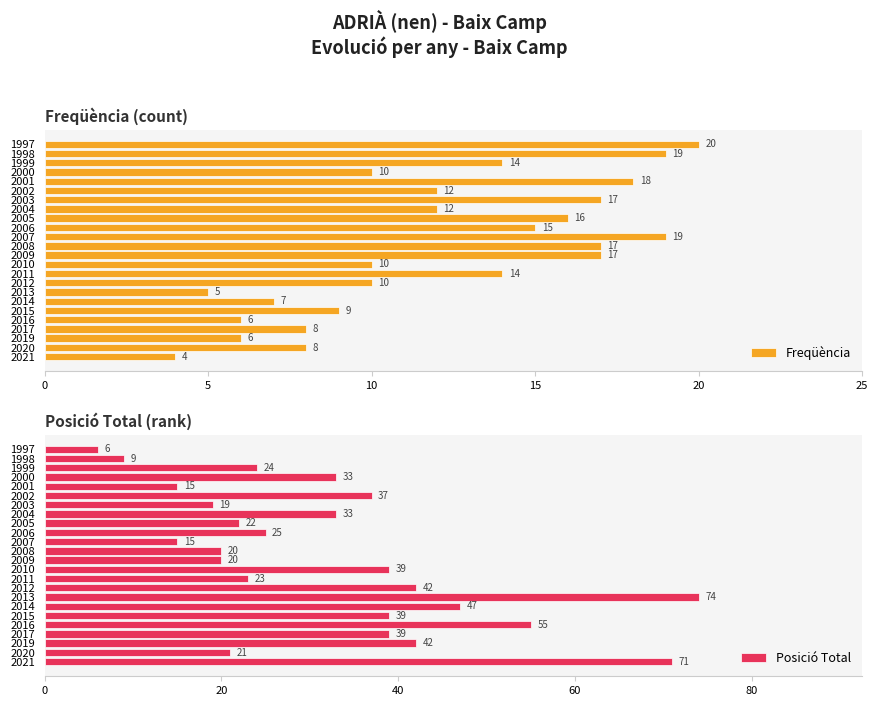

The Freqüència series shows 6 at 2021. True or false?

False